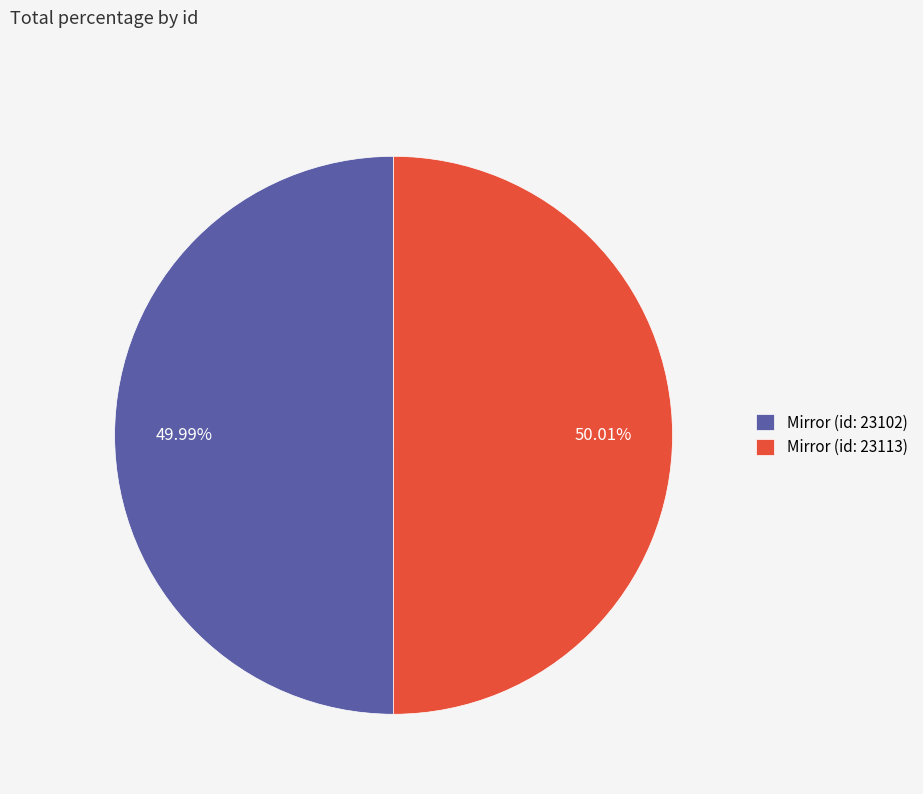

Approximately how many times larger is the value at Mirror (id: 23113) compared to Mirror (id: 23102)?

1.0